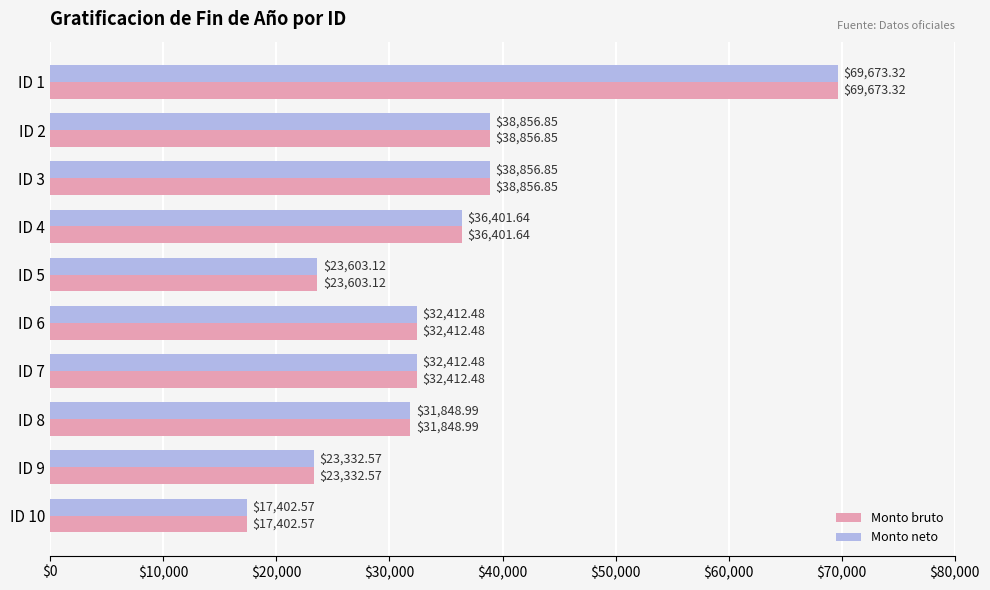

What is the maximum value for Monto bruto?

69673.3